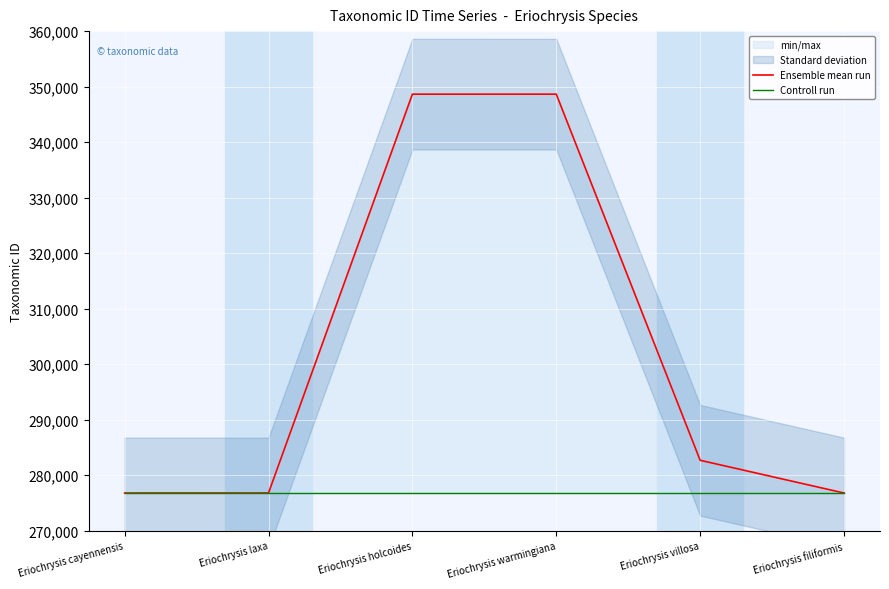

Which category has the highest value in the Controll run series?

Eriochrysis cayennensis